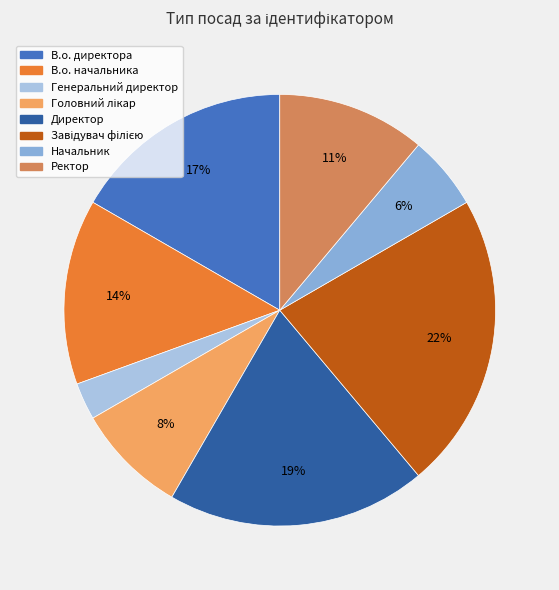

Is there any slice that represents more than half of the pie?

No